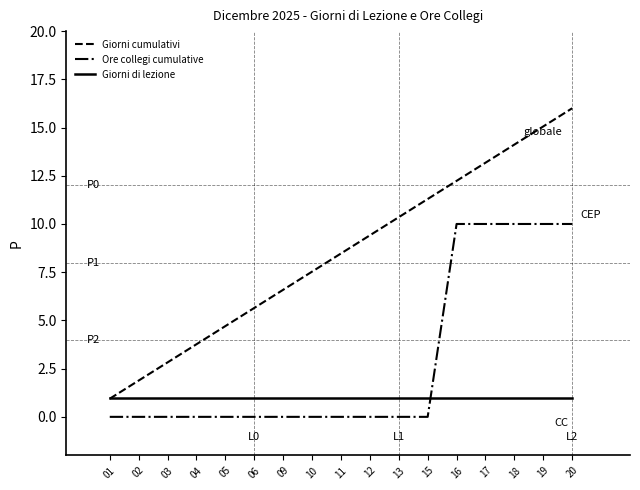

Reading left to right, extract all data points from this chart.

Giorni cumulativi: 01=0.9	02=1.9	03=2.8	04=3.8	05=4.7	06=5.6	09=6.6	10=7.5	11=8.5	12=9.4	13=10.4	15=11.3	16=12.2	17=13.2	18=14.1	19=15.1	20=16.0
Ore collegi cumulative: 01=0.0	02=0.0	03=0.0	04=0.0	05=0.0	06=0.0	09=0.0	10=0.0	11=0.0	12=0.0	13=0.0	15=0.0	16=10.0	17=10.0	18=10.0	19=10.0	20=10.0
Giorni di lezione: 01=1.0	02=1.0	03=1.0	04=1.0	05=1.0	06=1.0	09=1.0	10=1.0	11=1.0	12=1.0	13=1.0	15=1.0	16=1.0	17=1.0	18=1.0	19=1.0	20=1.0